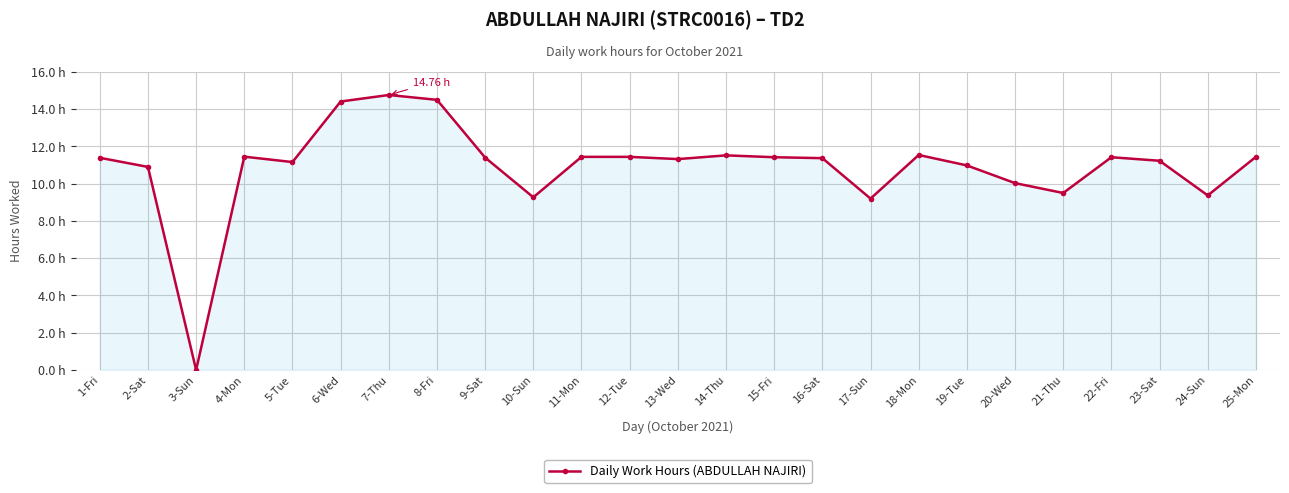

Is this an area chart (filled region under the line)?

Yes